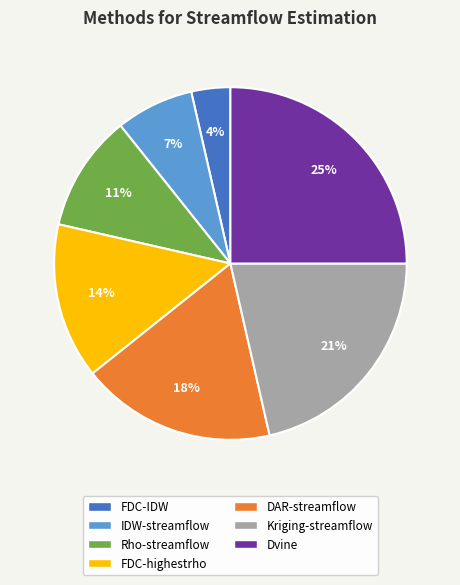

Which has a higher value, DAR-streamflow or Kriging-streamflow?

Kriging-streamflow